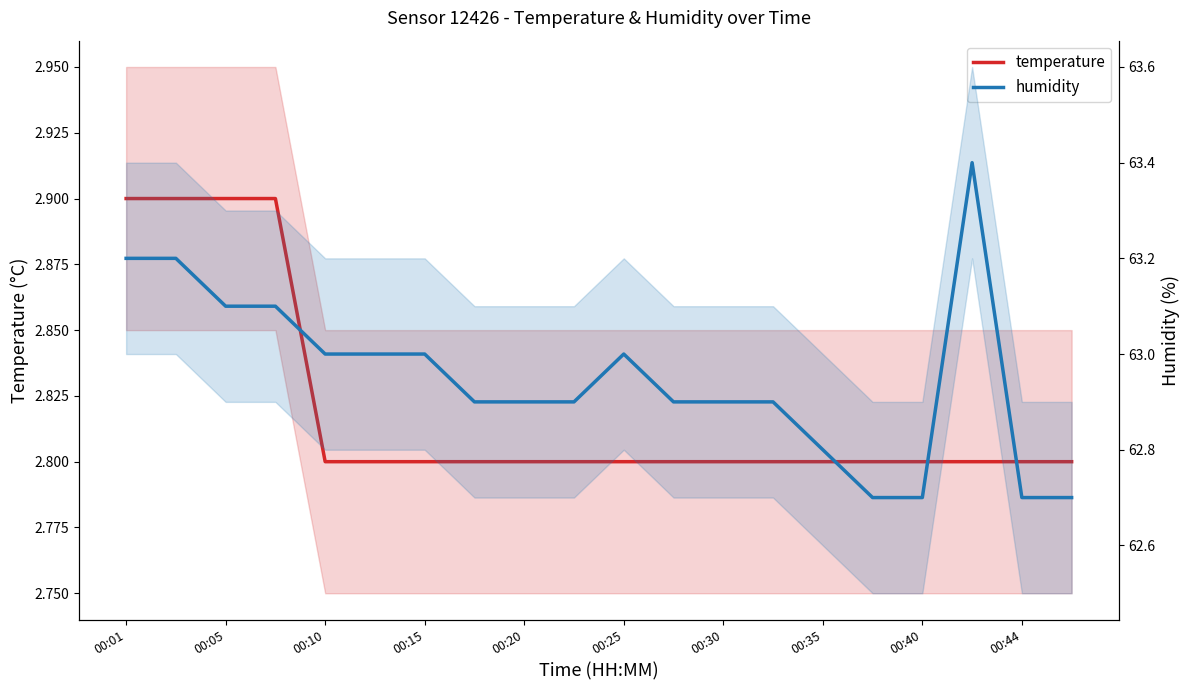

True or false: humidity and temperature intersect in this chart.

False